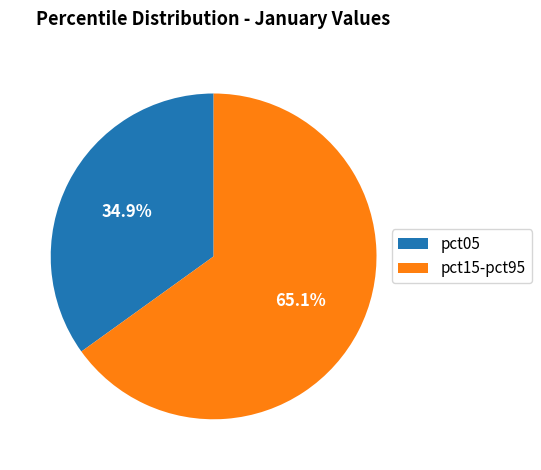

Which category has the biggest portion of the pie?

pct15-pct95